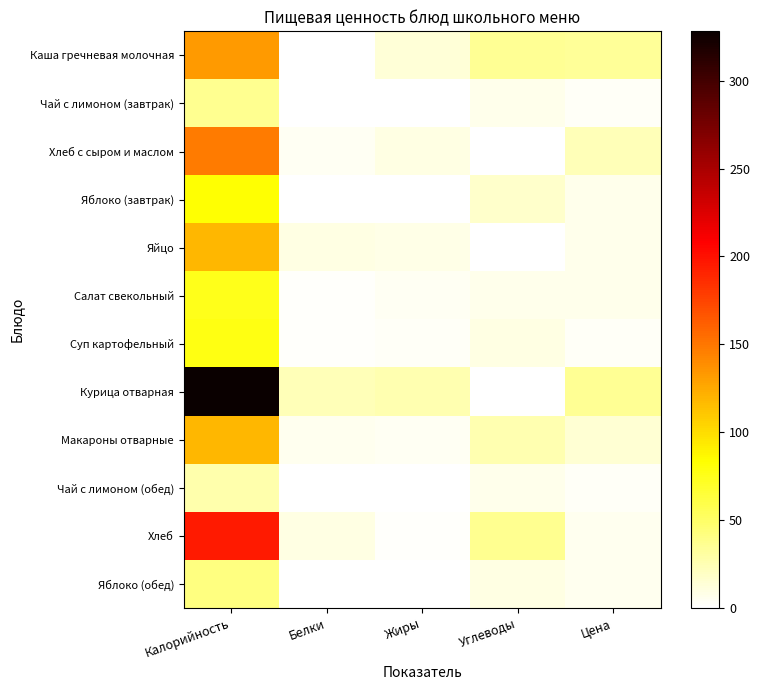

Rank the series at Углеводы from highest to lowest value.

Хлеб, Каша гречневая молочная, Макароны отварные, Яблоко (завтрак), Суп картофельный, Яблоко (обед), Чай с лимоном (завтрак), Салат свекольный, Чай с лимоном (обед), Курица отварная, Хлеб с сыром и маслом, Яйцо